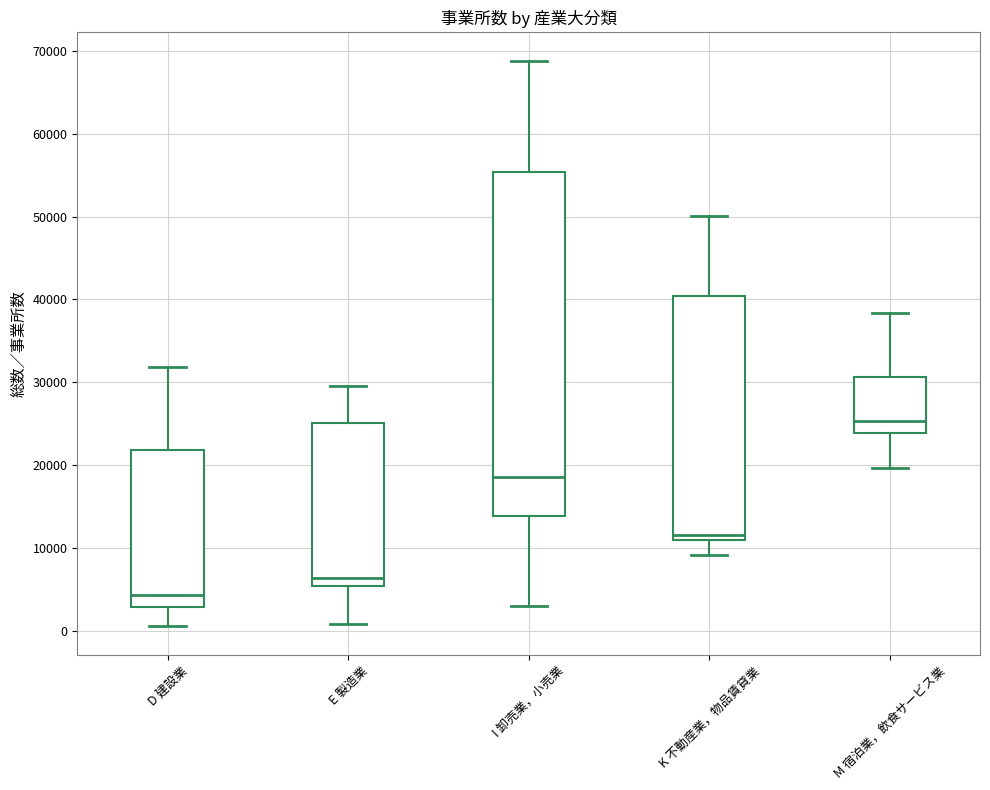

Which box has the lowest median line?

D 建設業